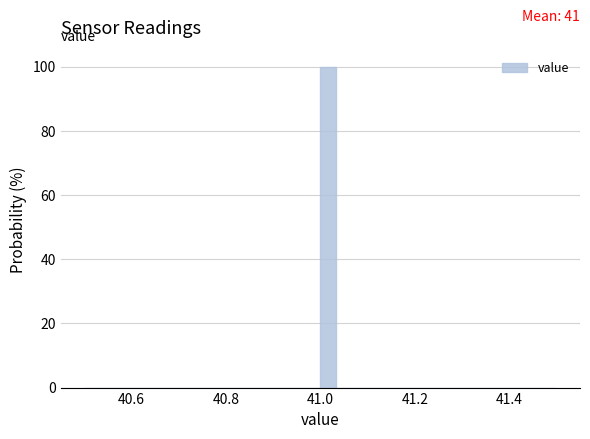

Around what value on the x-axis is the tallest bar? Give the approximate position of its centre, as read against the axis.

41.02